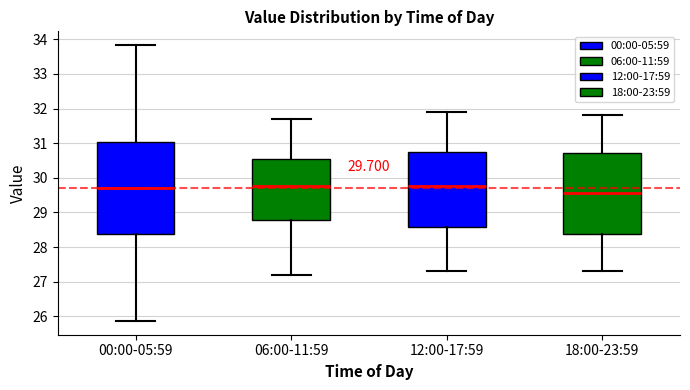

Which box is the tallest, from its lower edge to its upper edge?

00:00-05:59